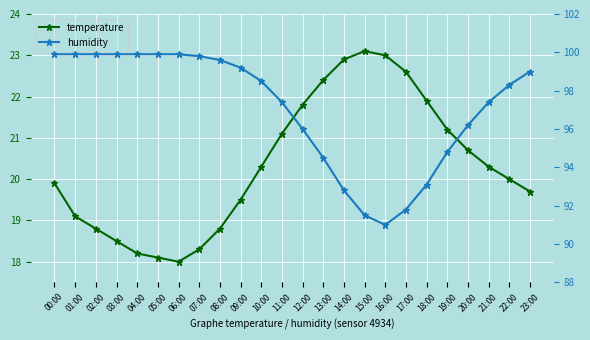

What are all the series names shown in the legend?

temperature, humidity